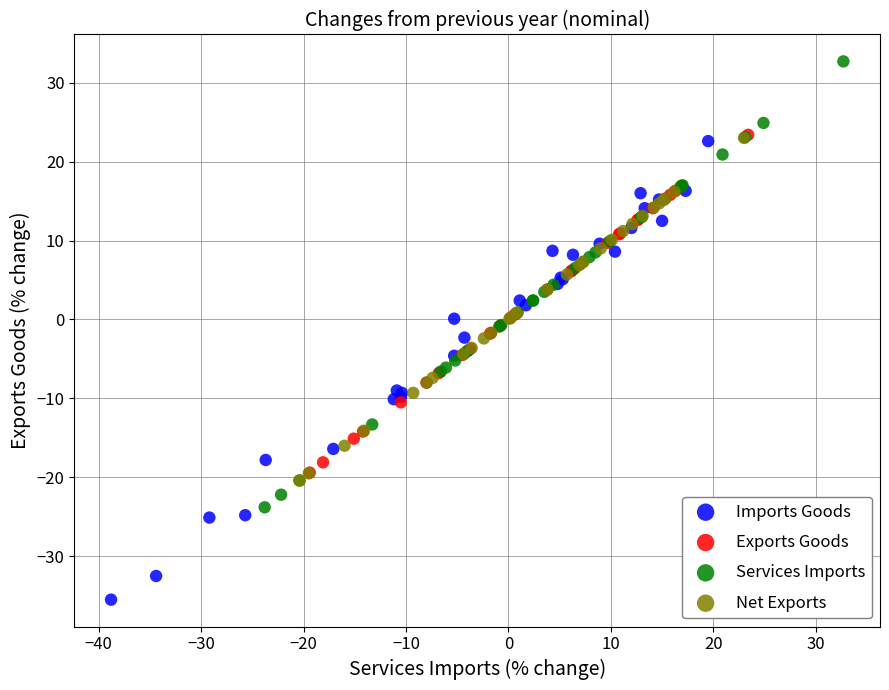

Which series reaches the maximum Y coordinate?

Services Imports